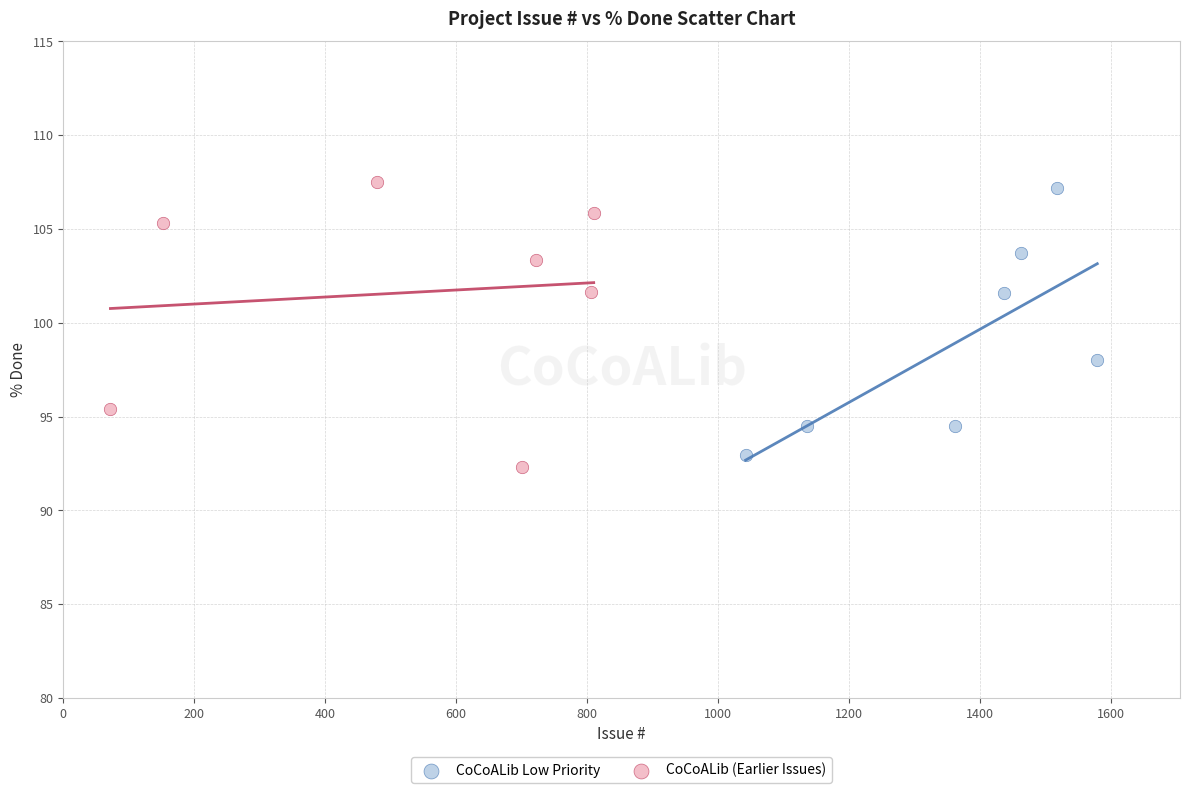

Which series has the widest spread of Y values?

CoCoALib (Earlier Issues)